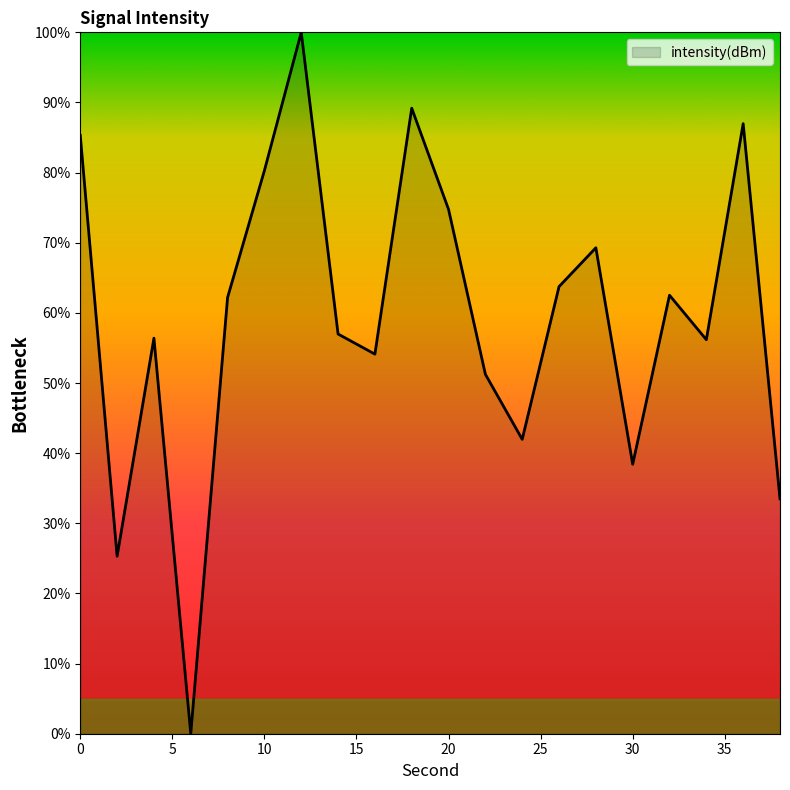

Reading right to left, extract all data points from this chart.

33.5	87.0	56.2	62.5	38.4	69.3	63.7	42.0	51.2	74.8	89.2	54.1	57.0	100.0	80.3	62.2	0.0	56.4	25.3	85.3